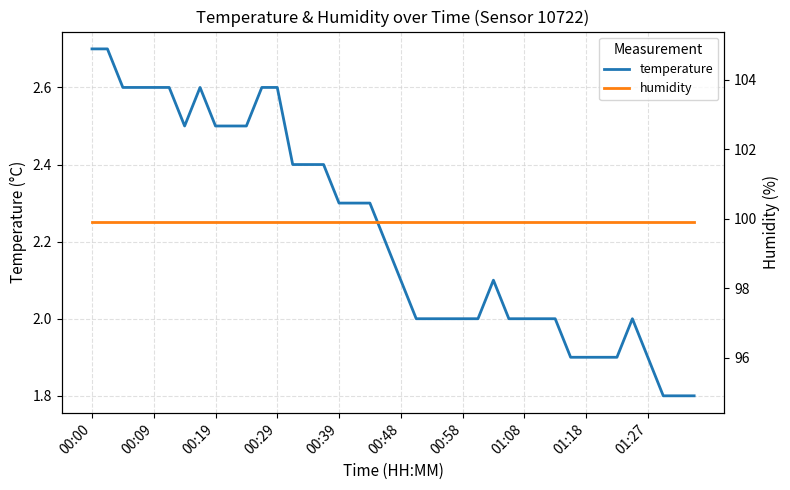

Which series changed the most between 29 and 39?

temperature